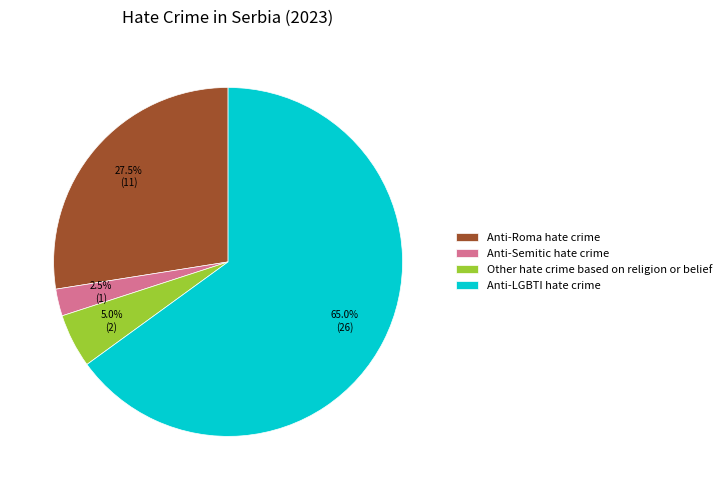

Which category has the smallest portion of the pie?

Anti-Semitic hate crime